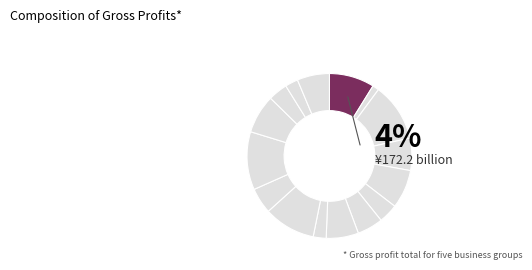

What portion of the pie excludes 1?

88.6%